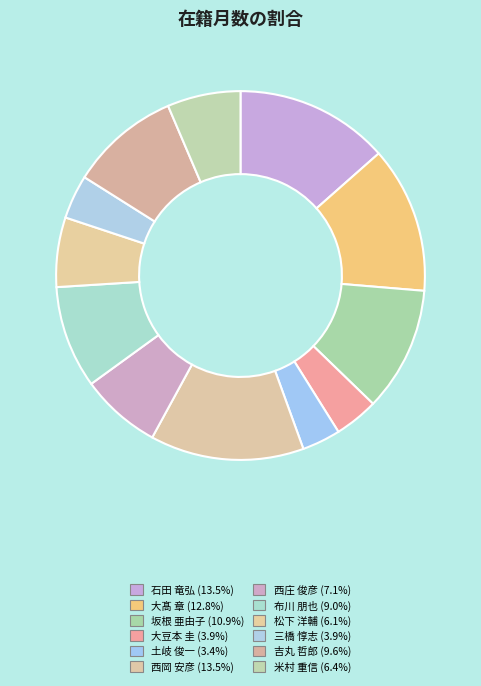

How many segments does this pie chart have?

12